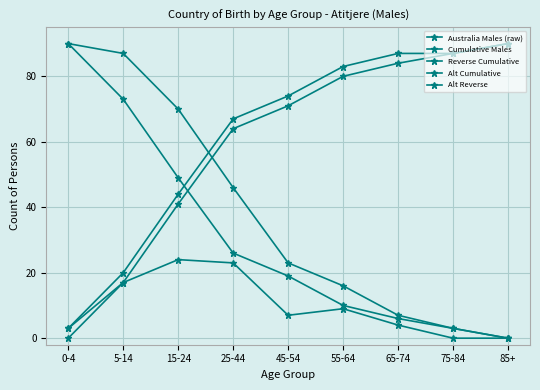

How many series are shown in this chart?

5